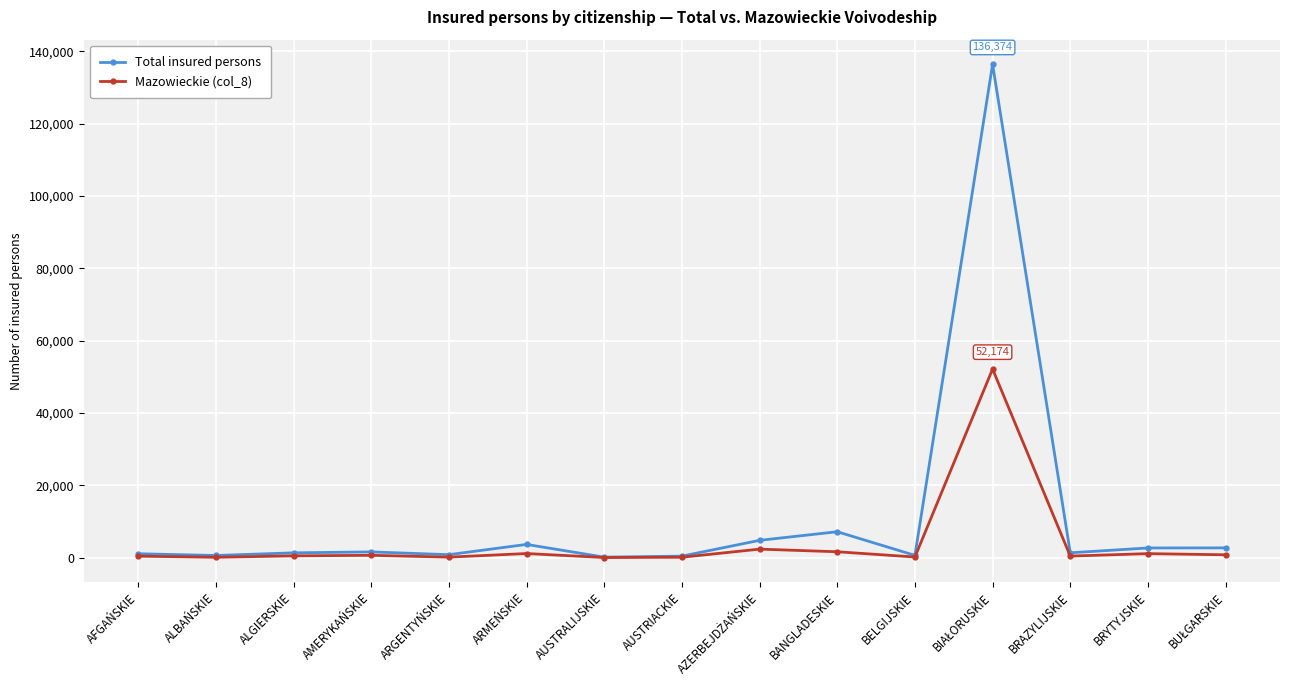

Rank the series by their average value, from lowest to highest.

Mazowieckie (col_8), Total insured persons